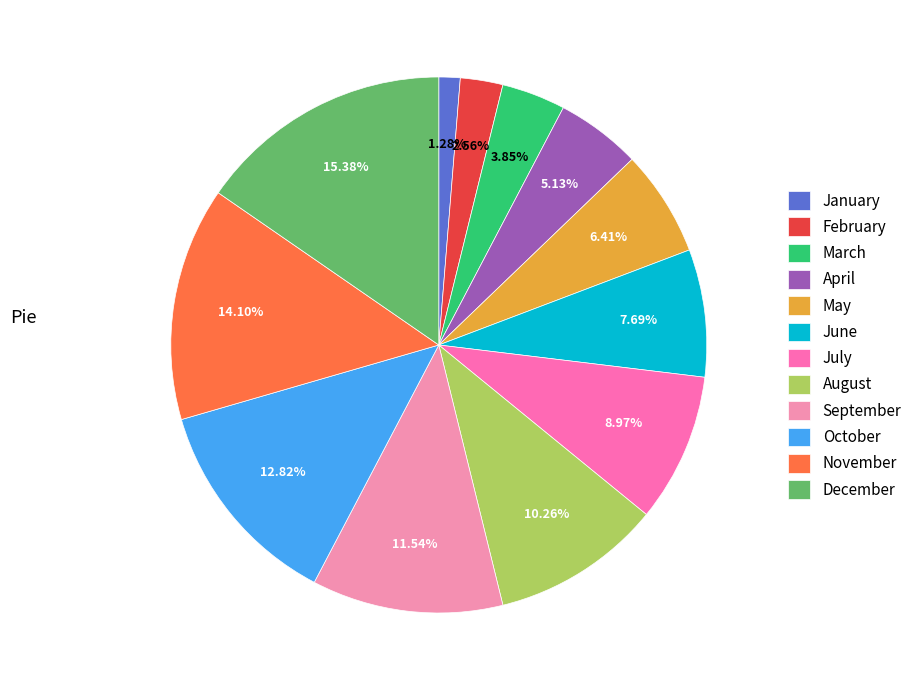

Approximately how many times larger is the value at October compared to December?

0.8